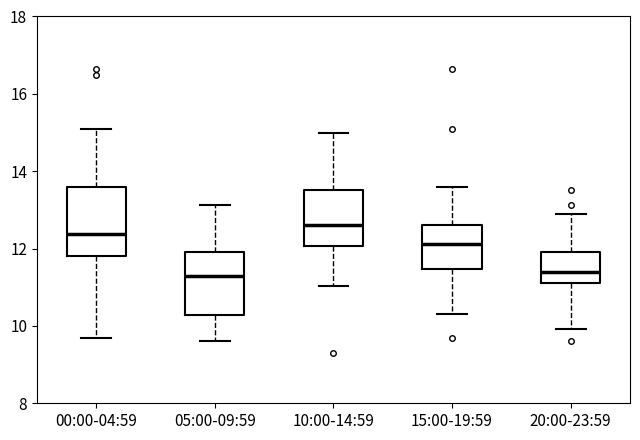

Which box's median line is the highest?

10:00-14:59